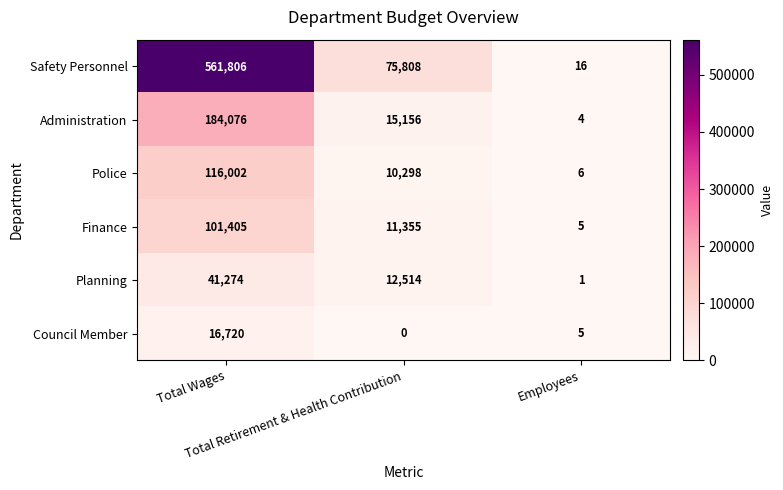

Which series has the widest spread of values?

Safety Personnel